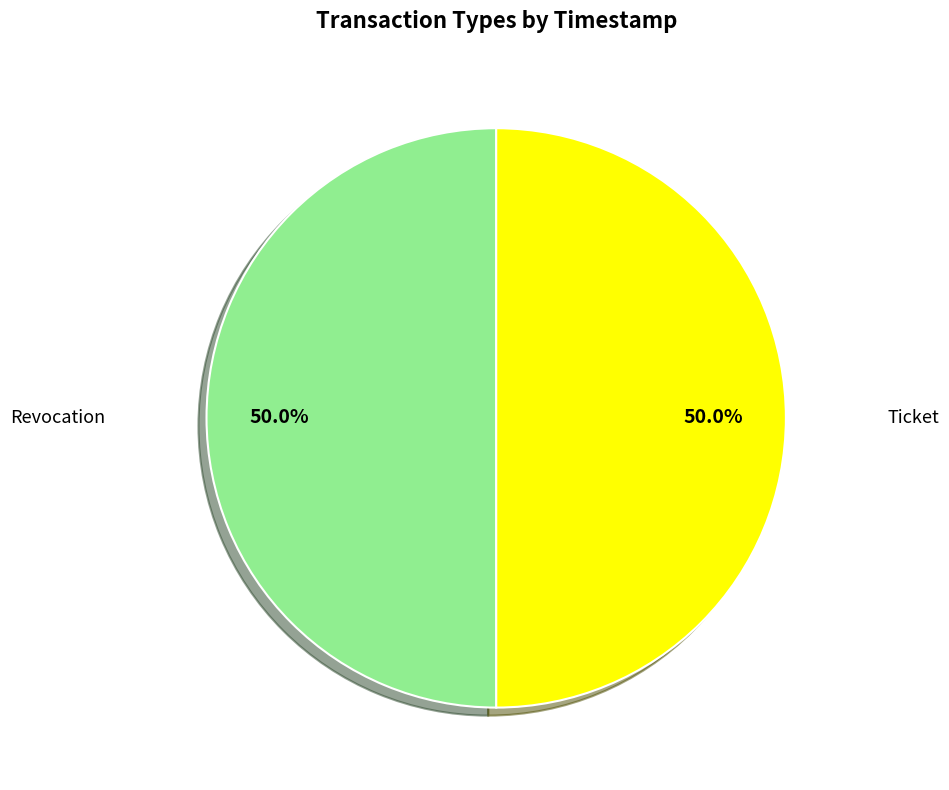

What is the largest slice in the pie chart?

Revocation